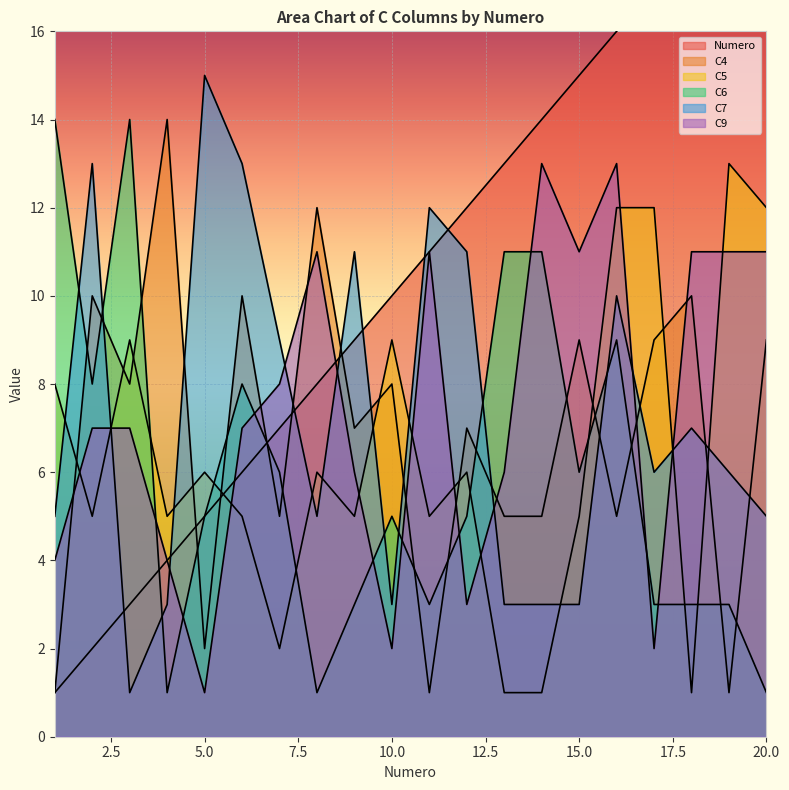

What is the sum of all C7 values?

144